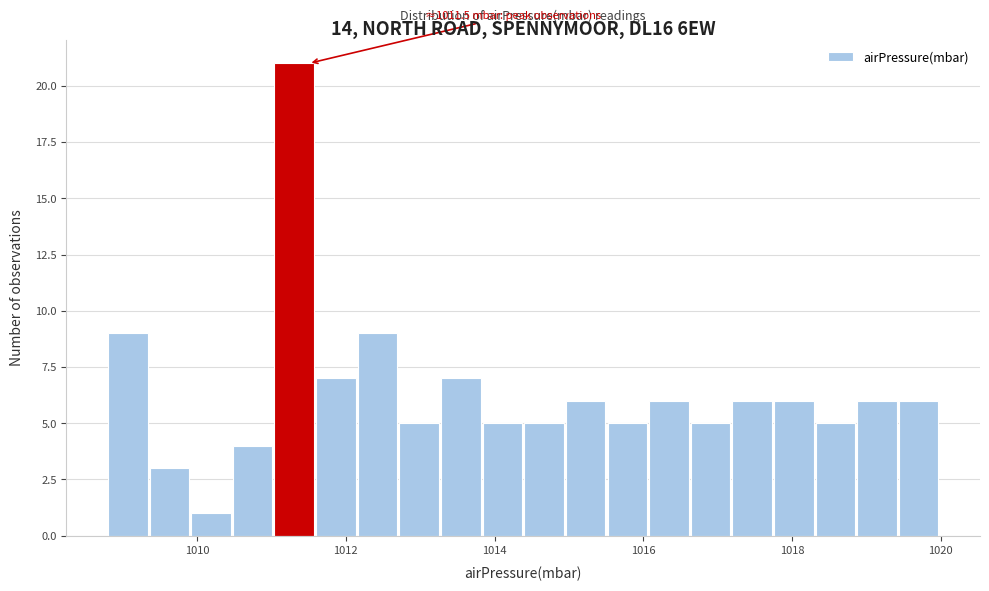

Around what value on the x-axis is the tallest bar? Give the approximate position of its centre, as read against the axis.

1011.4